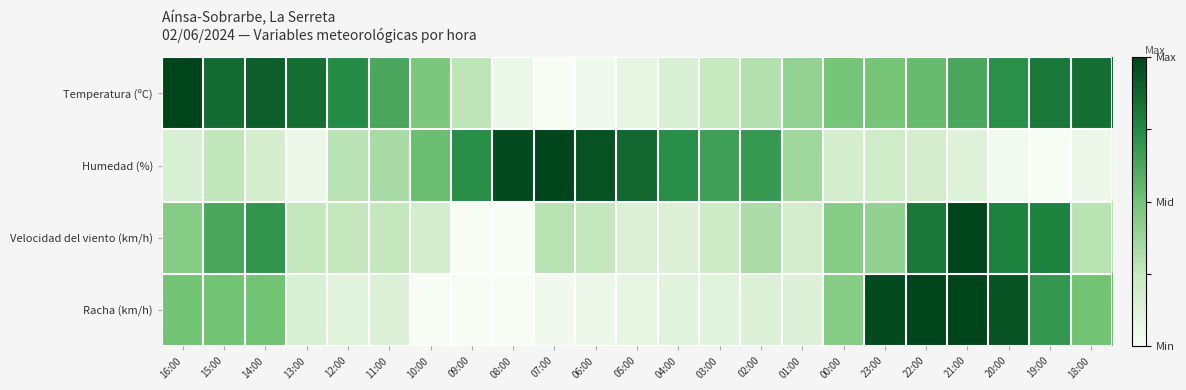

Rank the series by their maximum value, from lowest to highest.

Temperatura (ºC), Humedad (%), Velocidad del viento (km/h), Racha (km/h)